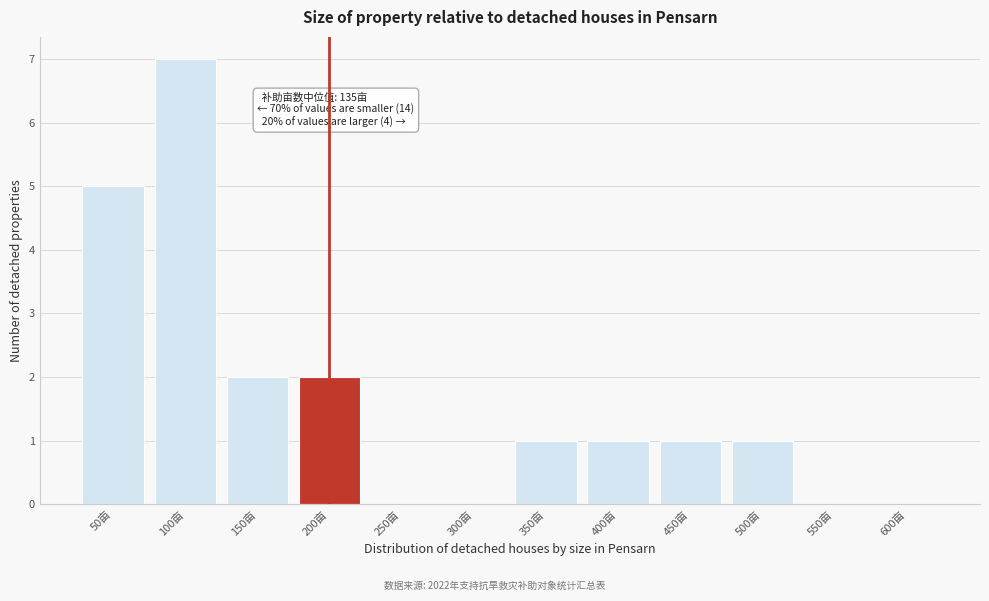

Reading left to right, what are all the values shown in this chart?

50亩=5	100亩=7	150亩=2	200亩=2	250亩=0	300亩=0	350亩=1	400亩=1	450亩=1	500亩=1	550亩=0	600亩=0